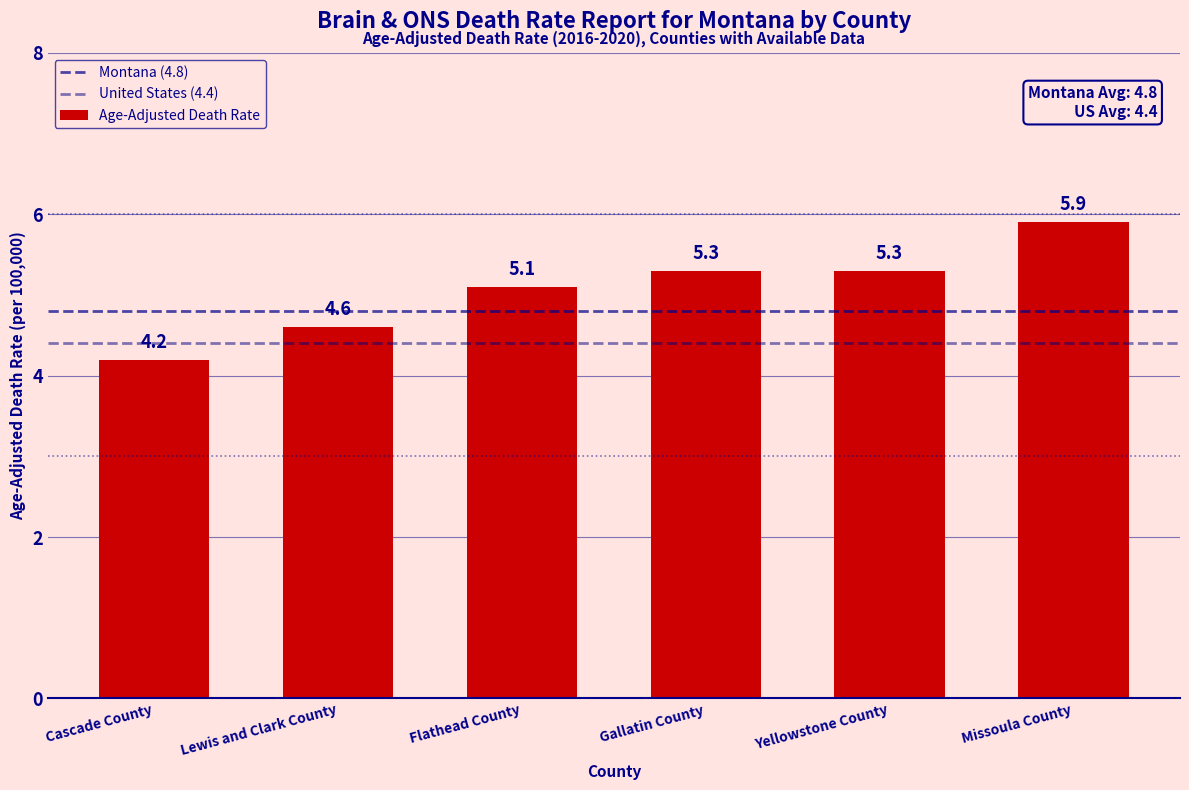

How many data points are less than 5?

2